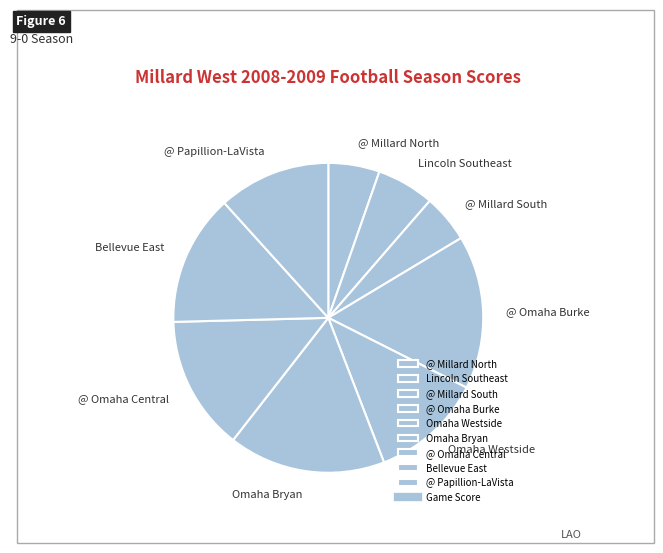

Which has a higher value, Lincoln Southeast or @ Omaha Central?

@ Omaha Central